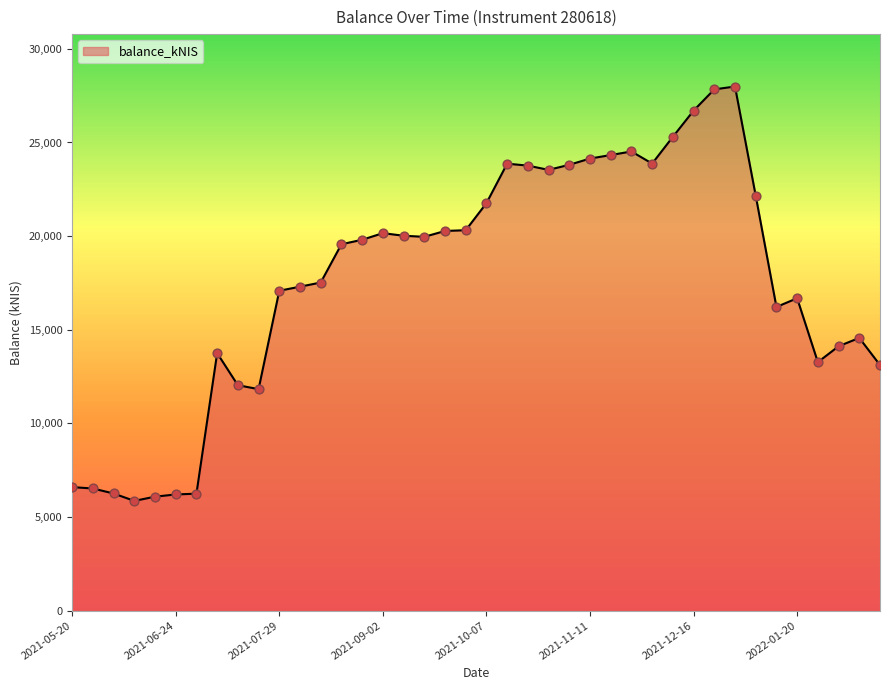

What is the maximum value shown in the chart?

27989.4